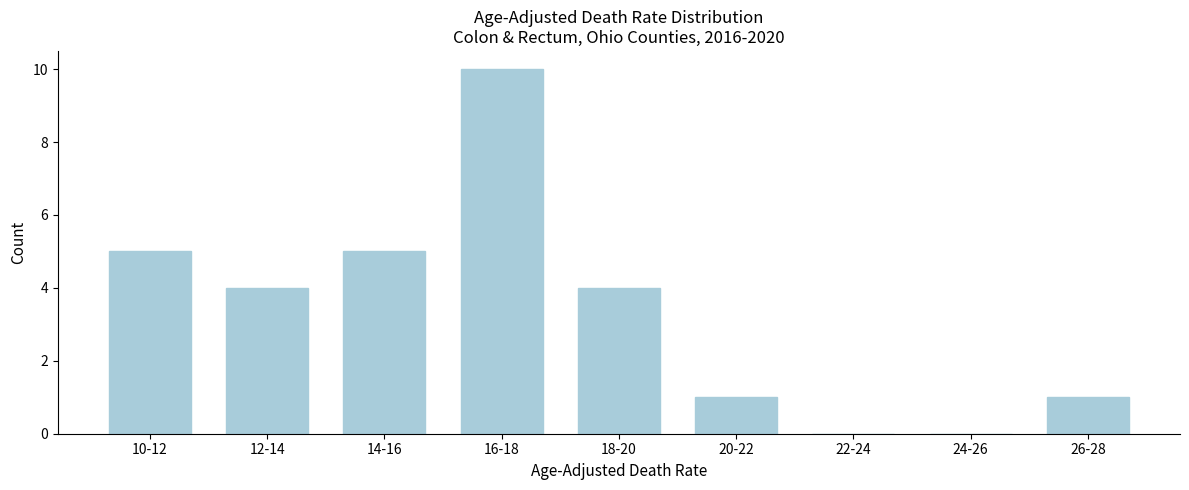

Reading left to right, transcribe all the data shown in this chart.

10-12=5	12-14=4	14-16=5	16-18=10	18-20=4	20-22=1	22-24=0	24-26=0	26-28=1